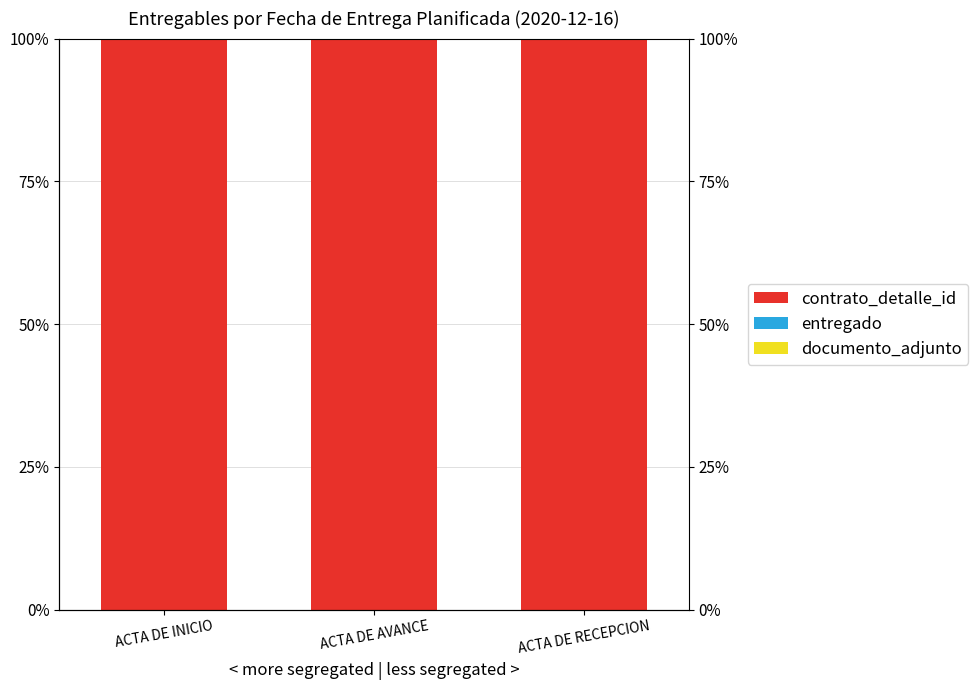

How many groups of bars are there?

3